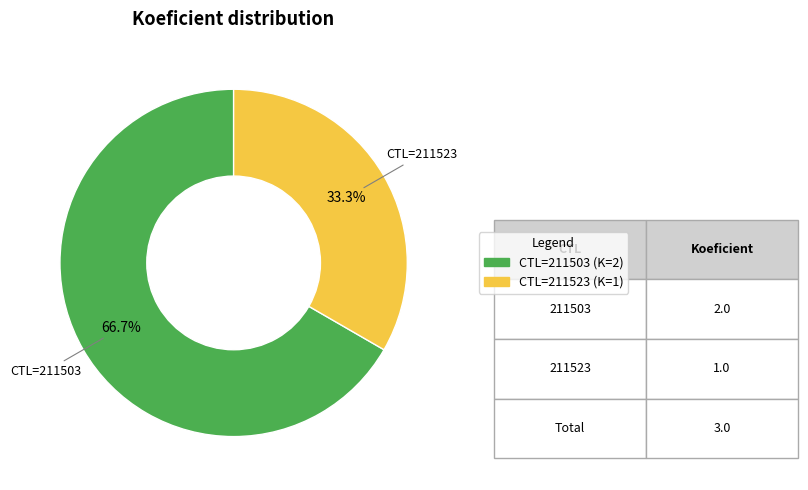

Is there any slice that represents more than half of the pie?

Yes